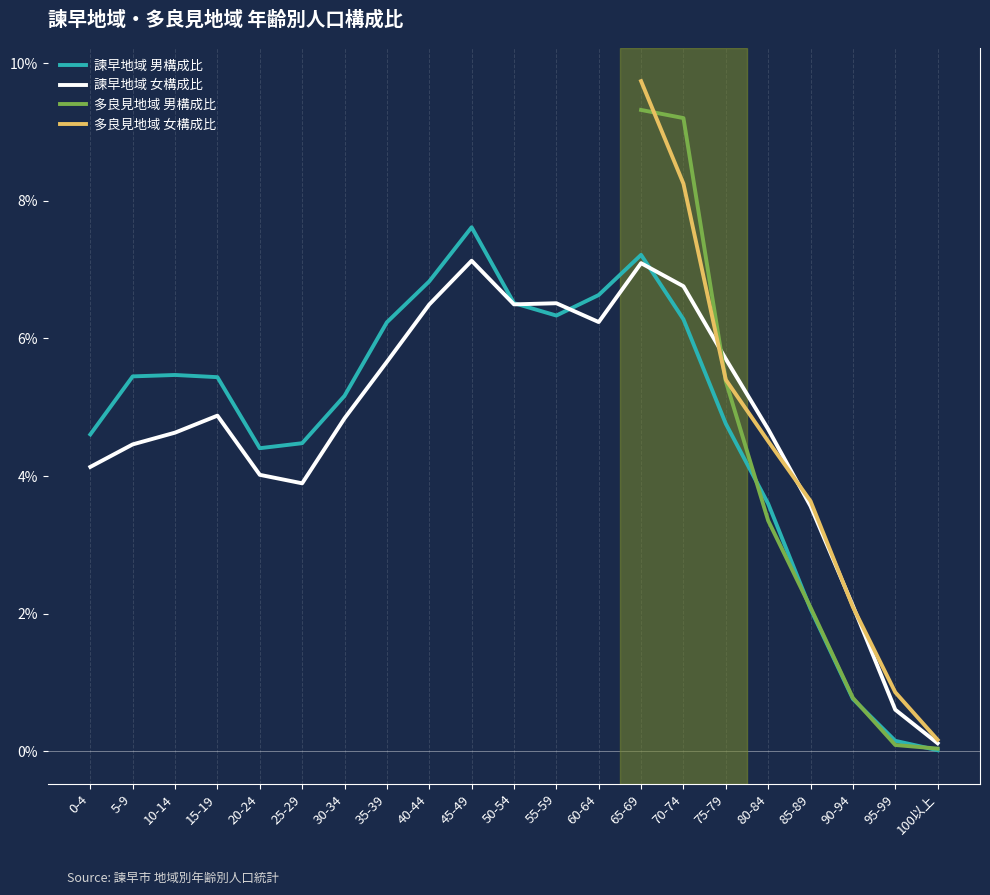

What is the maximum value for 諫早地域 女構成比?

7.1